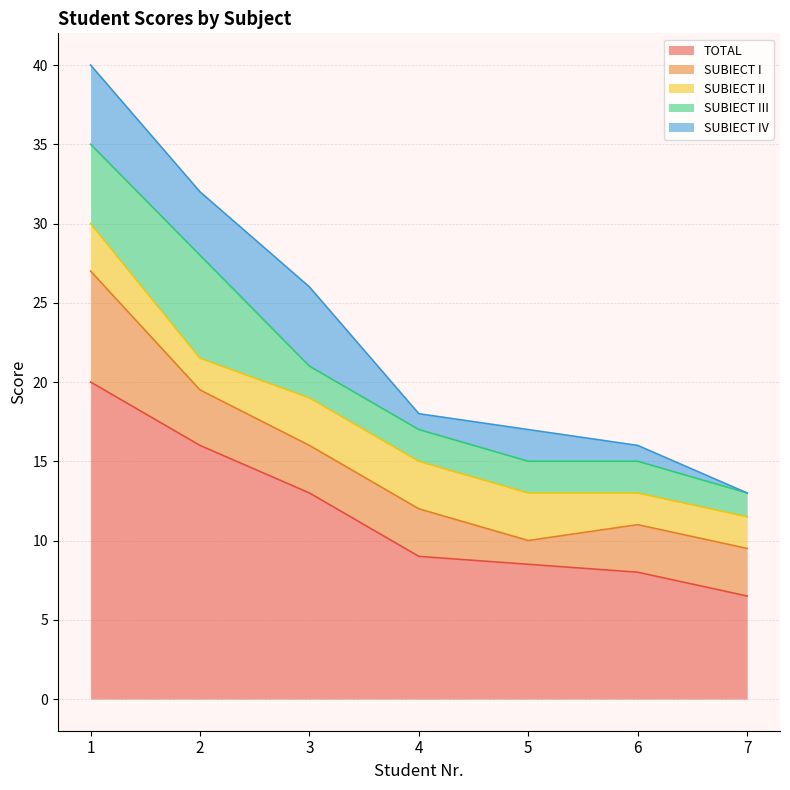

Reading right to left, what are all the values shown in this chart?

TOTAL: 6.5	8.0	8.5	9.0	13.0	16.0	20.0
SUBIECT I: 3.0	3.0	1.5	3.0	3.0	3.5	7.0
SUBIECT II: 2.0	2.0	3.0	3.0	3.0	2.0	3.0
SUBIECT III: 1.5	2.0	2.0	2.0	2.0	6.5	5.0
SUBIECT IV: 0.0	1.0	2.0	1.0	5.0	4.0	5.0